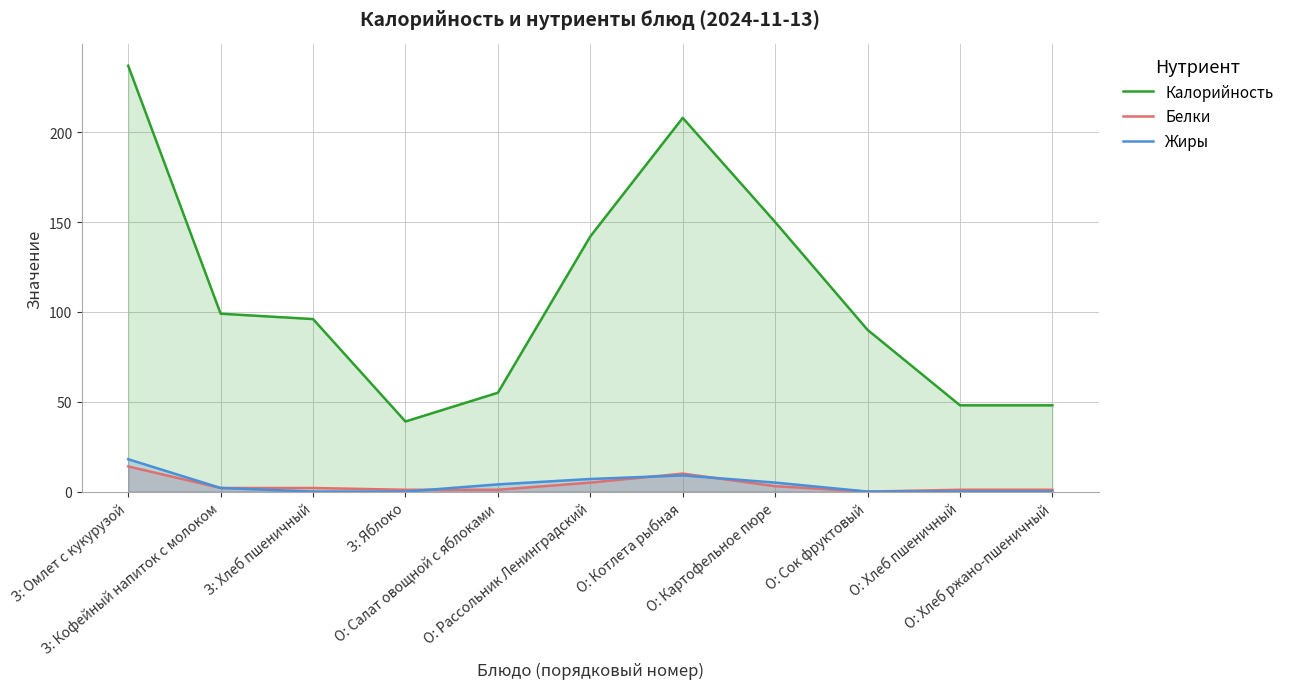

Read the Жиры value at О: Котлета рыбная, to the nearest 10.

10